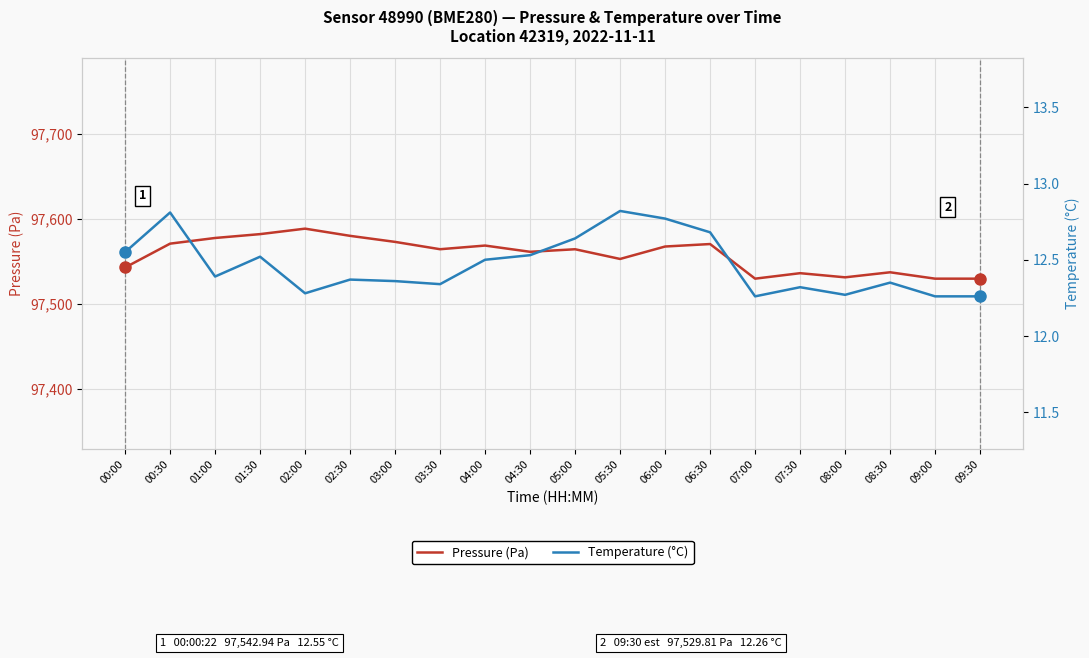

Is this an area chart (filled region under the line)?

No